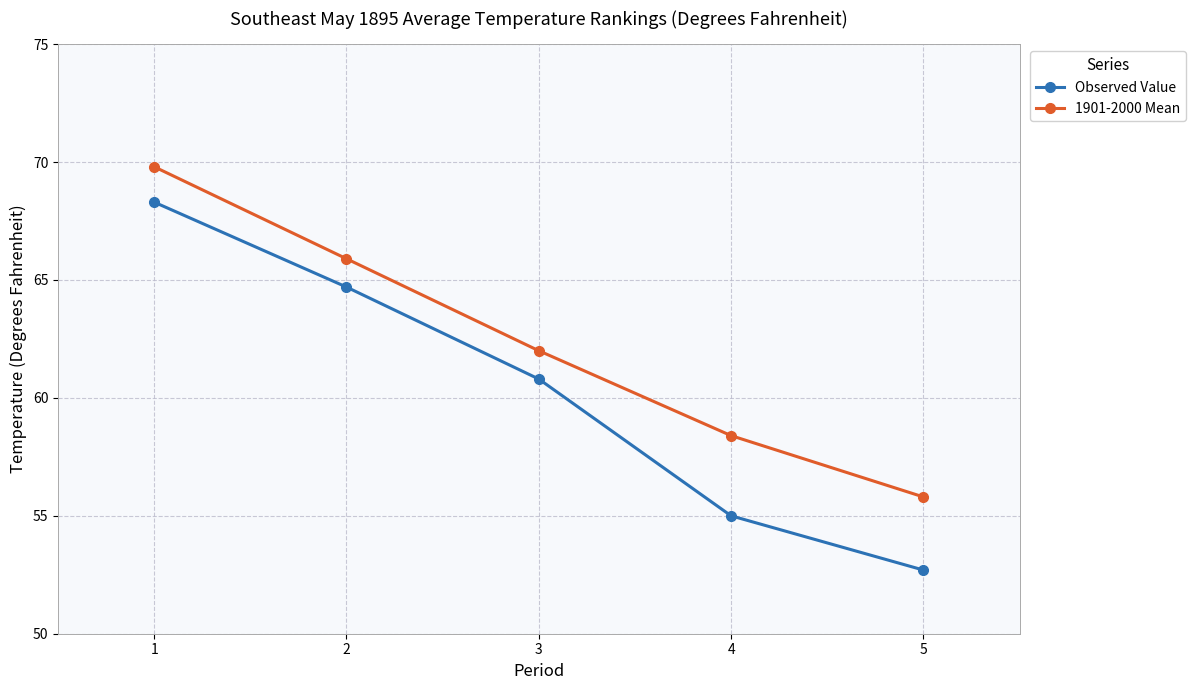

Which series has the widest spread of values?

Observed Value